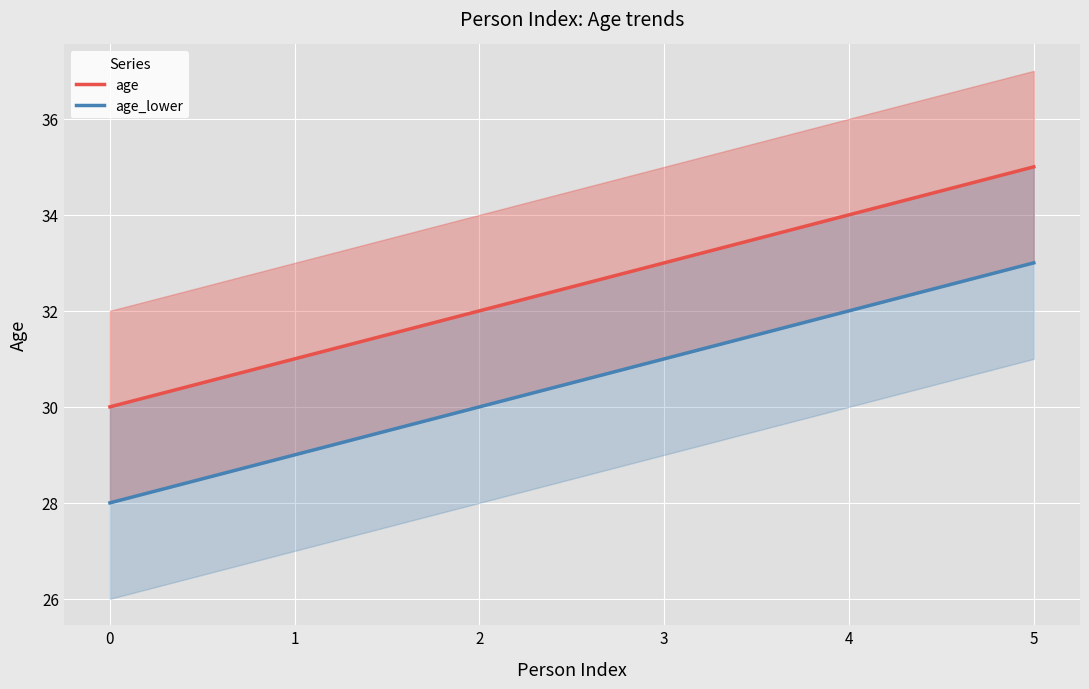

How many lines are shown in the chart?

2